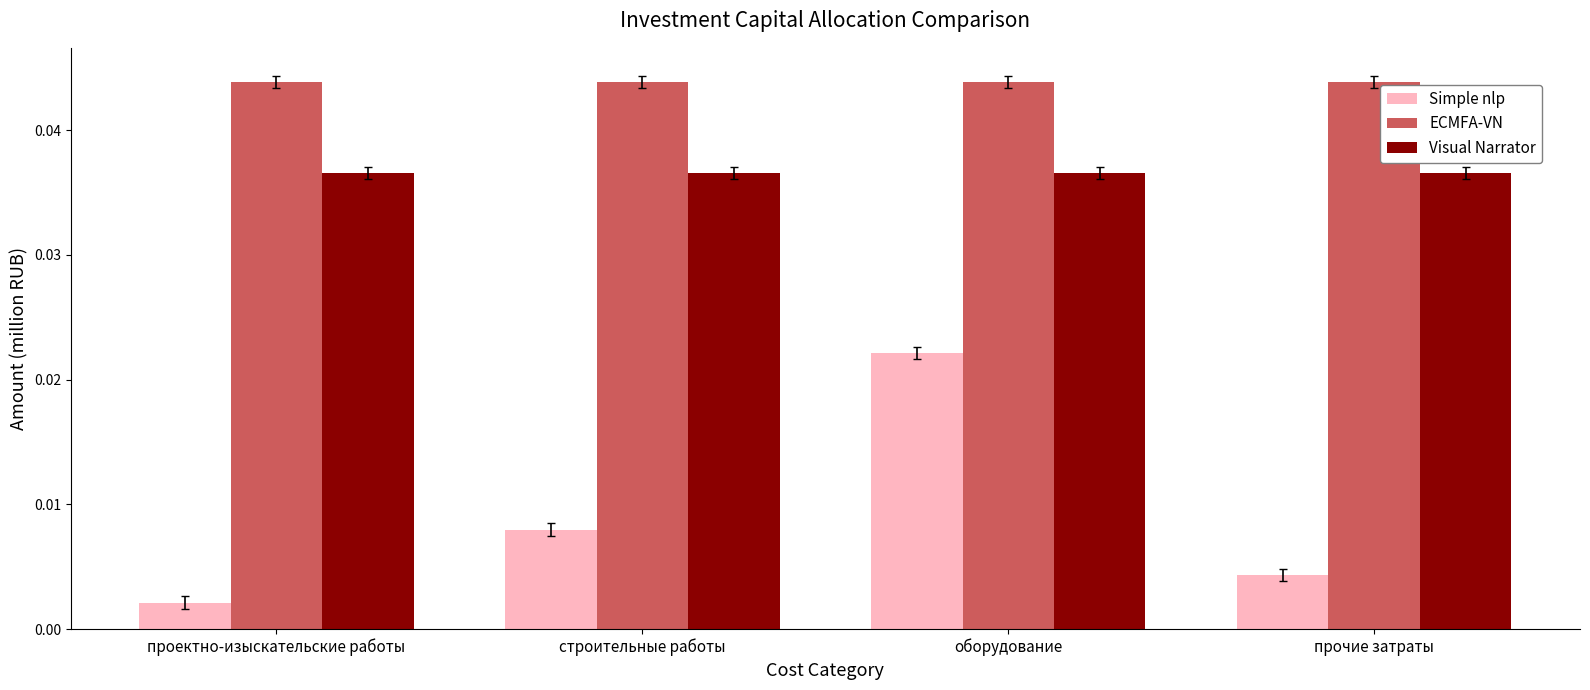

Which category has the highest value in the Simple nlp series?

оборудование